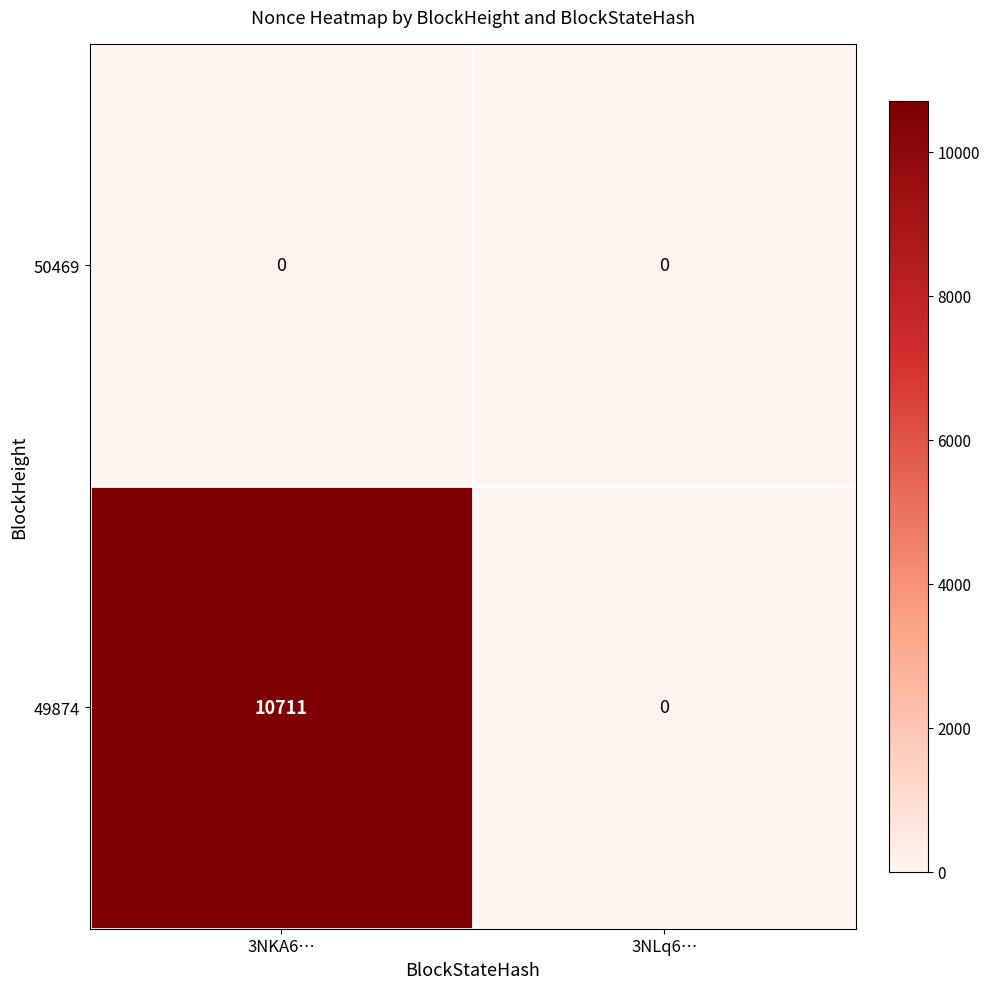

Which series changed the most between 3NKA6… and 3NLq6…?

49874